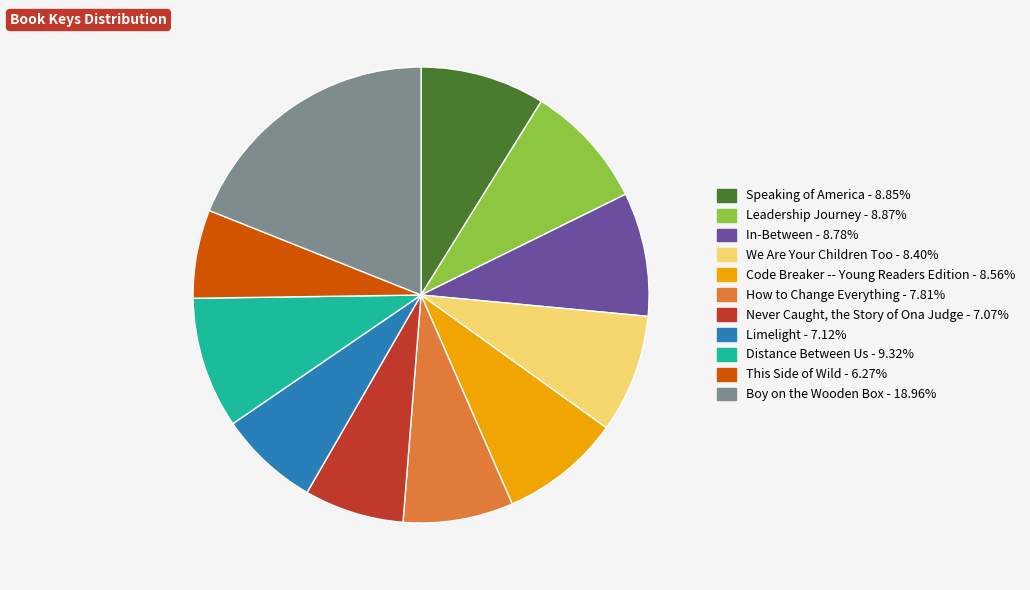

True or false: Boy on the Wooden Box accounts for 19% of the total.

True